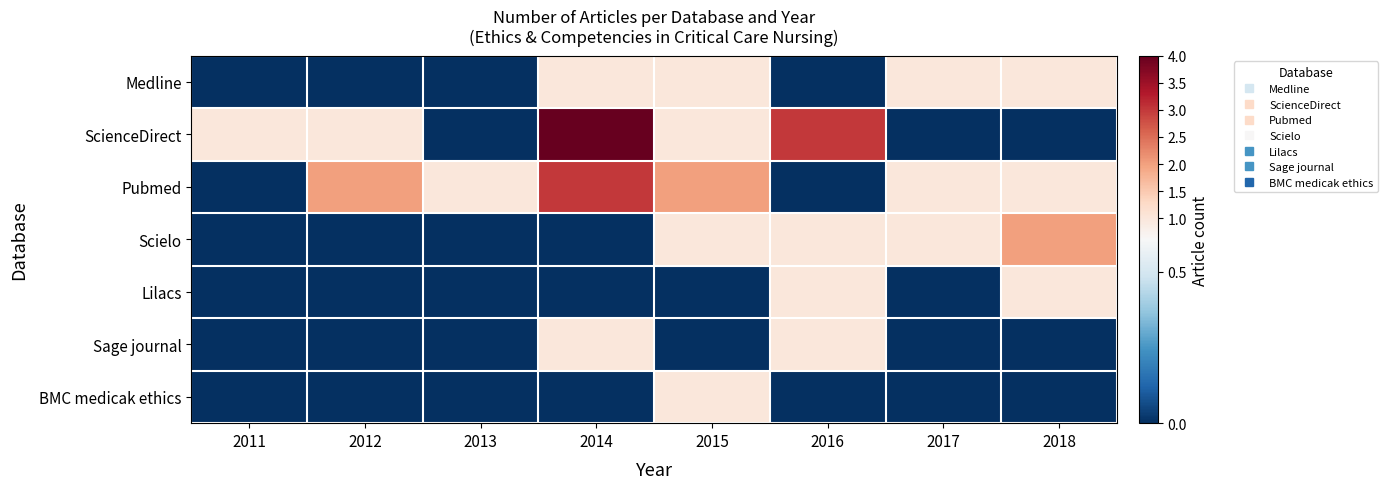

Reading left to right, extract all data points from this chart.

Medline: 2011=0	2012=0	2013=0	2014=1	2015=1	2016=0	2017=1	2018=1
ScienceDirect: 2011=1	2012=1	2013=0	2014=4	2015=1	2016=3	2017=0	2018=0
Pubmed: 2011=0	2012=2	2013=1	2014=3	2015=2	2016=0	2017=1	2018=1
Scielo: 2011=0	2012=0	2013=0	2014=0	2015=1	2016=1	2017=1	2018=2
Lilacs: 2011=0	2012=0	2013=0	2014=0	2015=0	2016=1	2017=0	2018=1
Sage journal: 2011=0	2012=0	2013=0	2014=1	2015=0	2016=1	2017=0	2018=0
BMC medicak ethics: 2011=0	2012=0	2013=0	2014=0	2015=1	2016=0	2017=0	2018=0